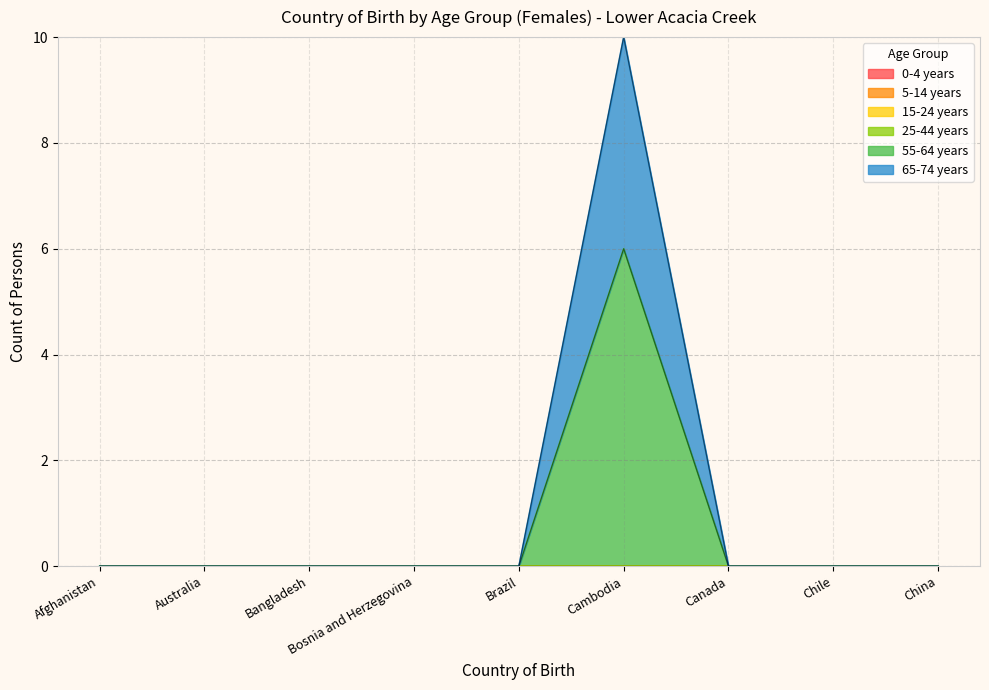

How many data points does each series have?

9